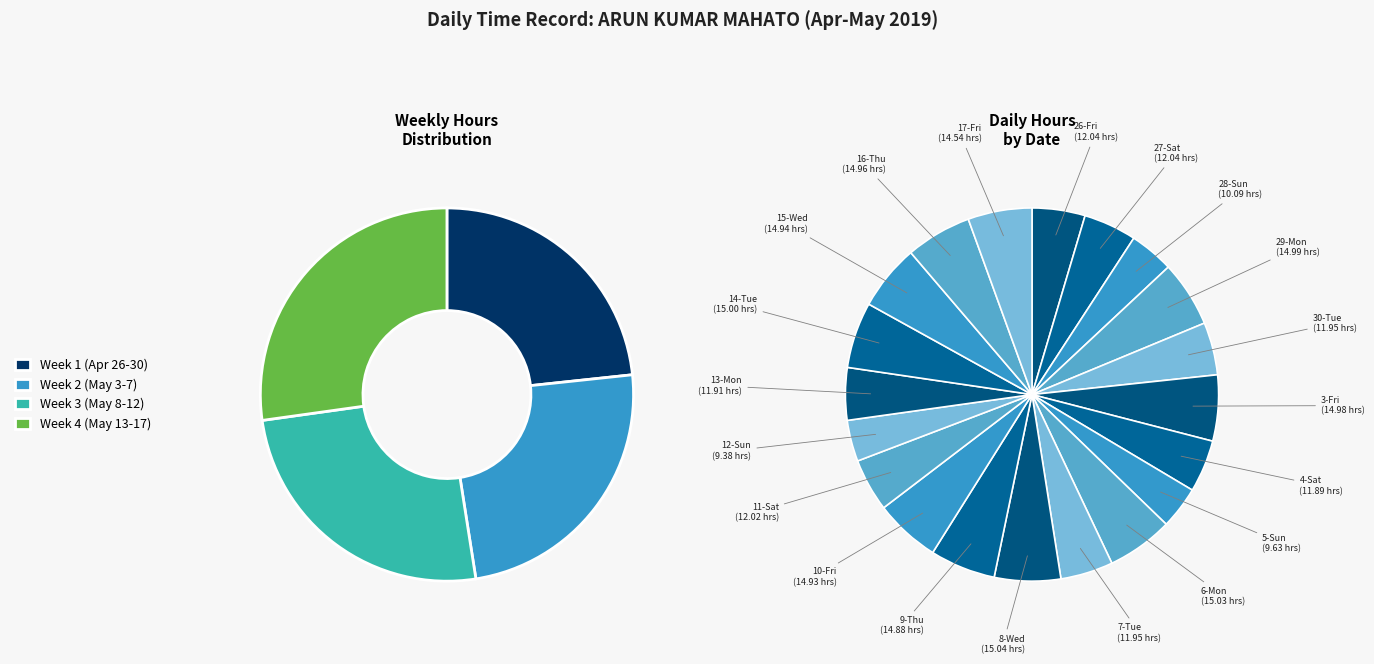

Is there any slice that represents more than half of the pie?

No